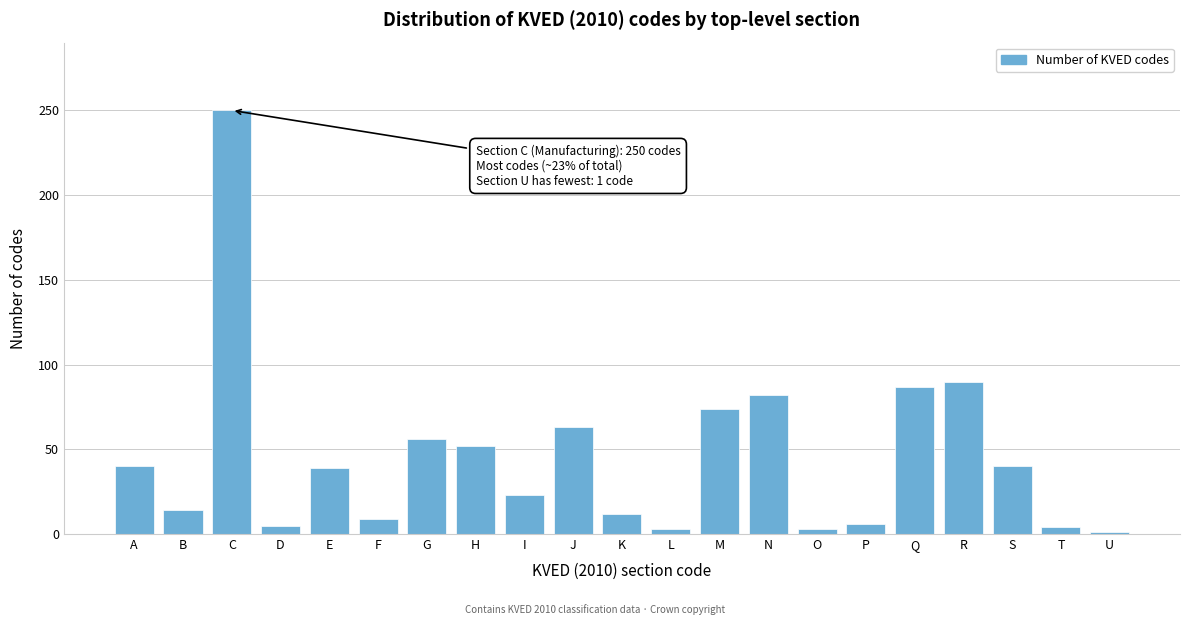

What is the value of the 18th bar from the left?

90